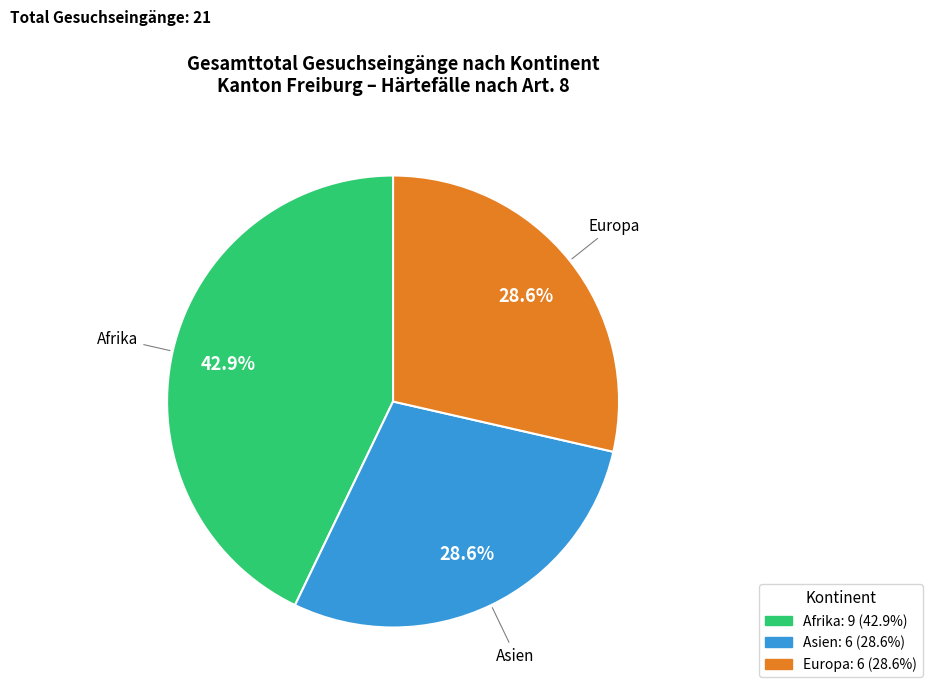

How many segments does this pie chart have?

3